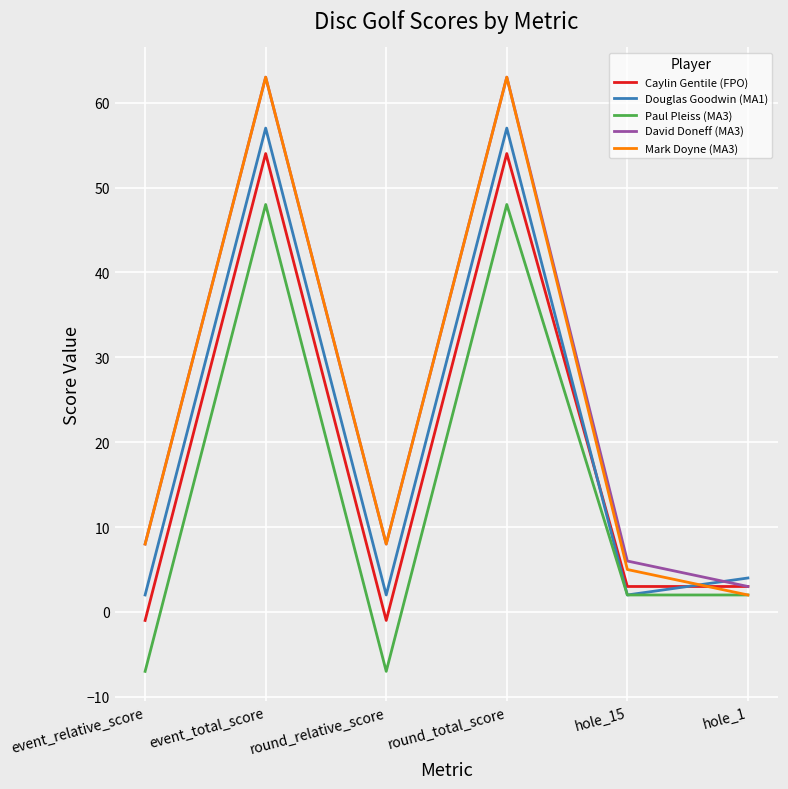

True or false: Mark Doyne (MA3) and Caylin Gentile (FPO) cross at least once.

True